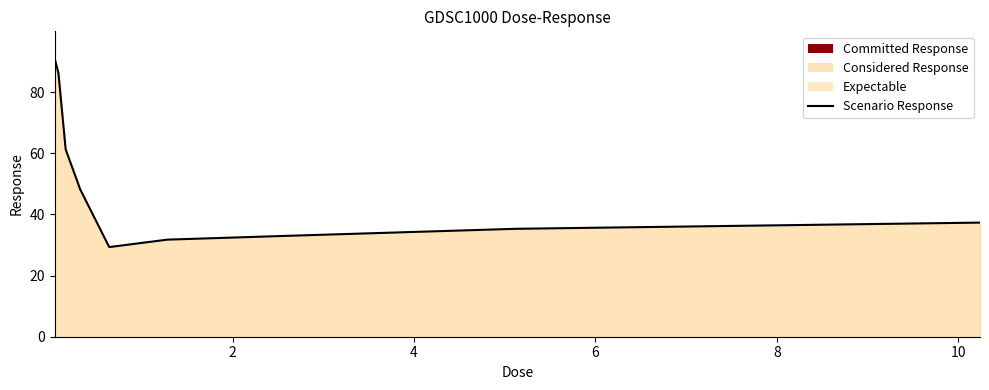

What is the difference between the maximum and minimum values?

61.5